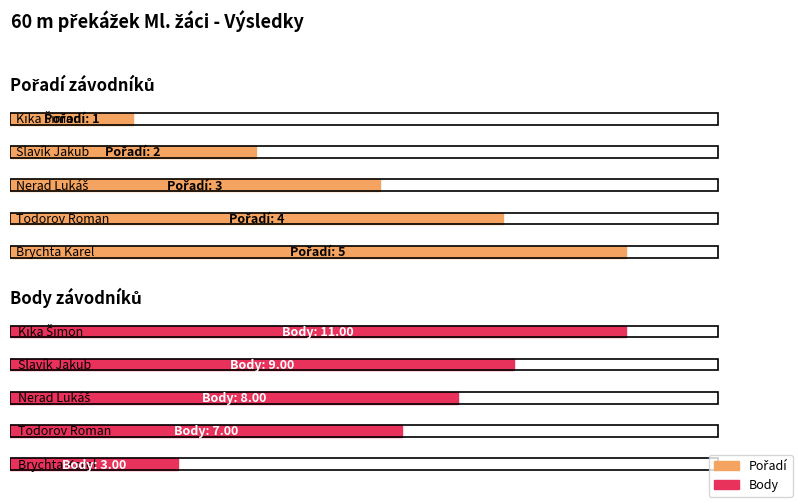

Count the Body values in the range 7 to 9.

3